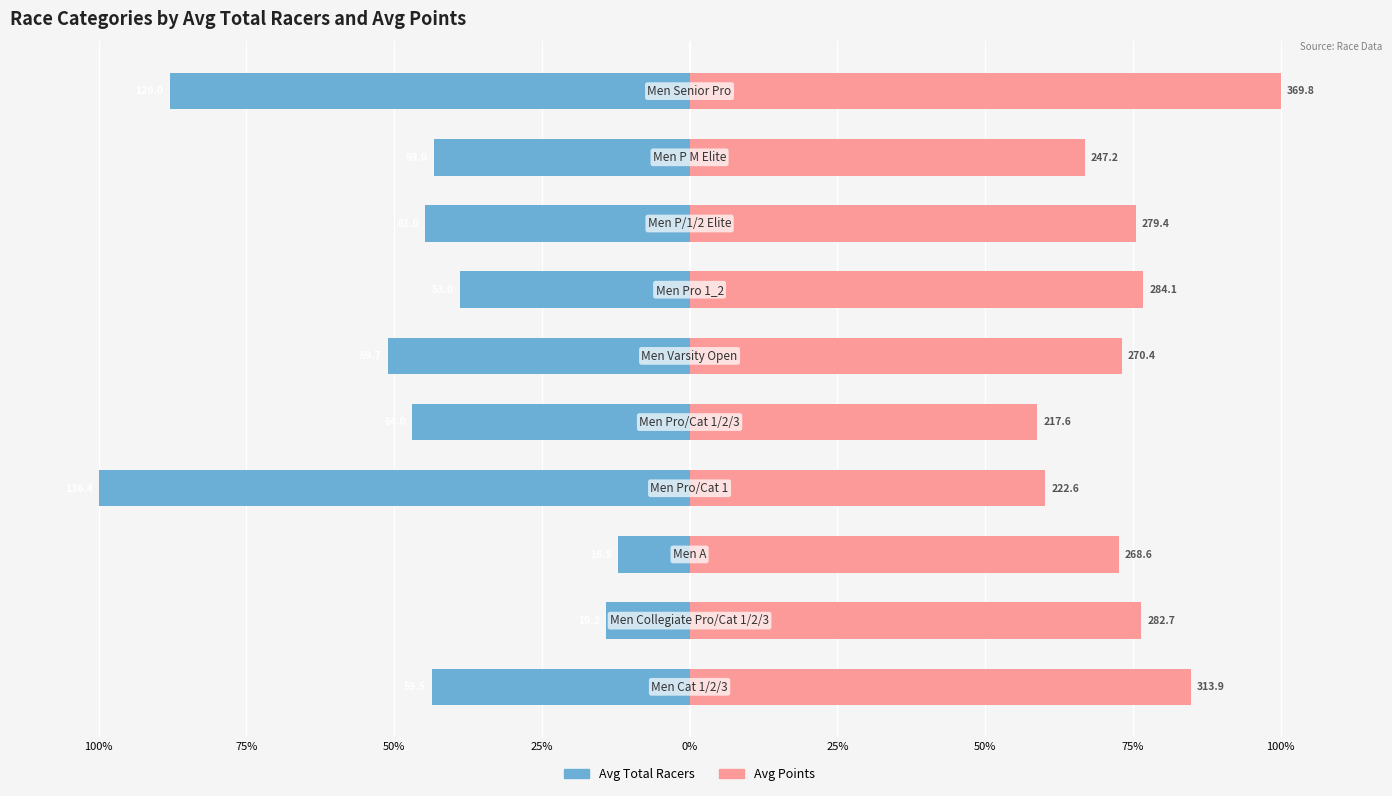

What is the difference between the highest and lowest values at 50%?

84.7